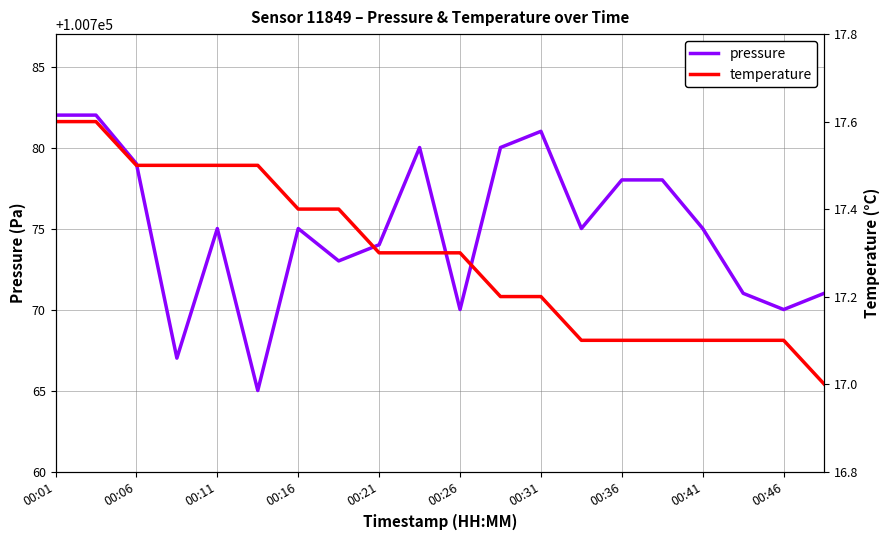

What is the difference between the maximum and minimum values in the pressure series?

17